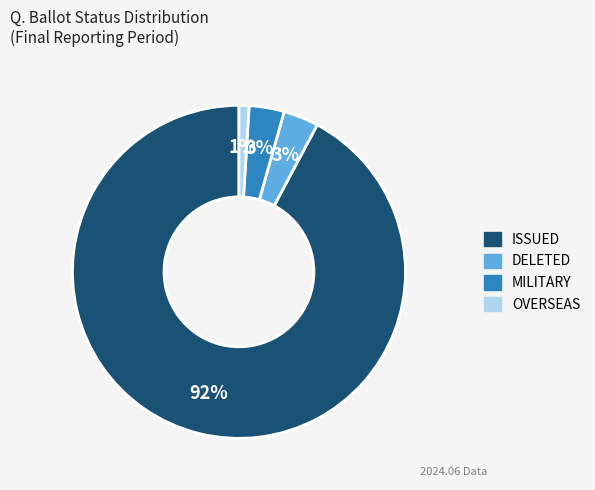

To the nearest percent, what is the average slice percentage?

25%